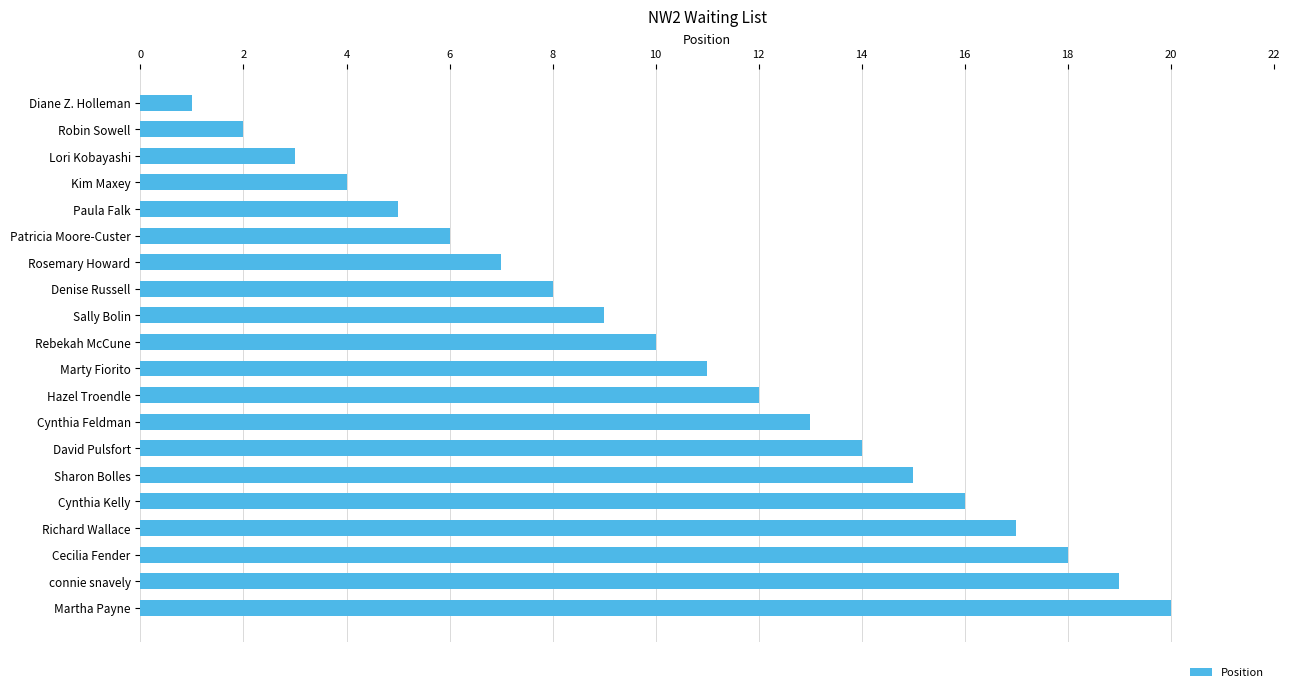

What is the label of the 9th bar from the top?

Sally Bolin